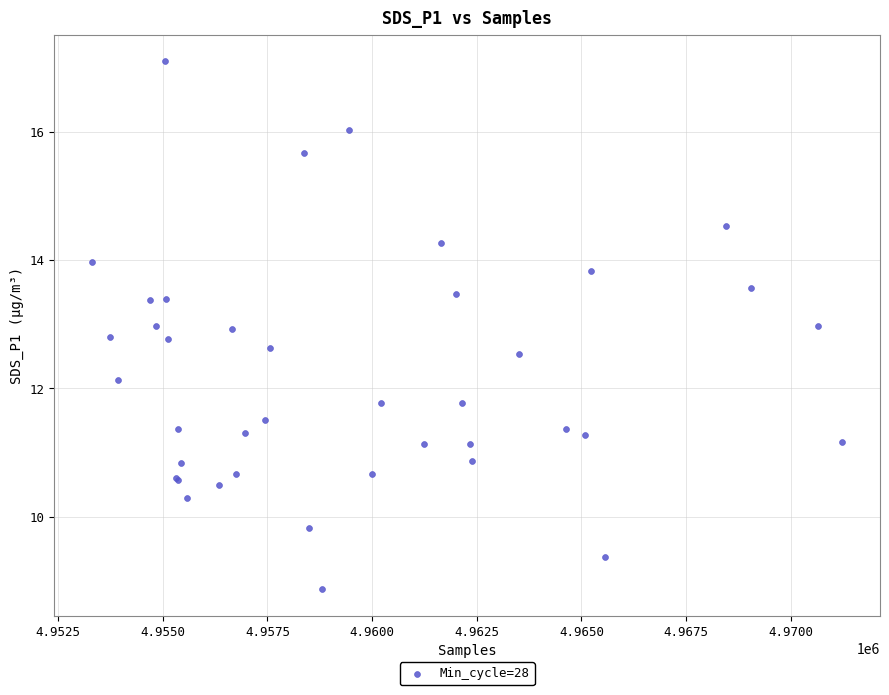

What Y value in the scatter plot is closest to 12?

12.1